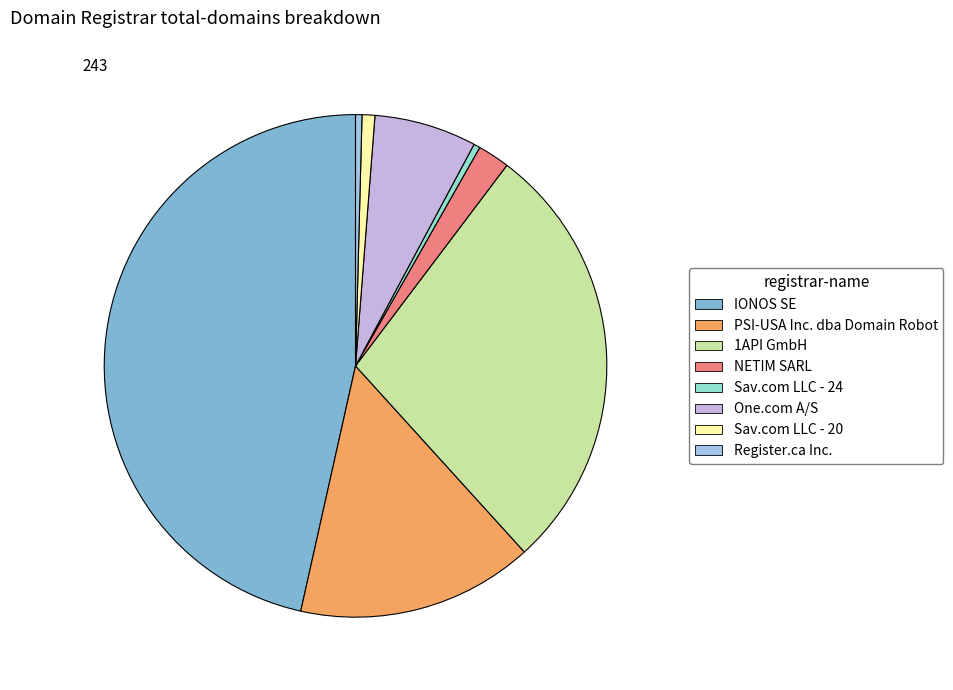

Do Sav.com LLC - 24 and Sav.com LLC - 20 together represent more than half of the pie?

No